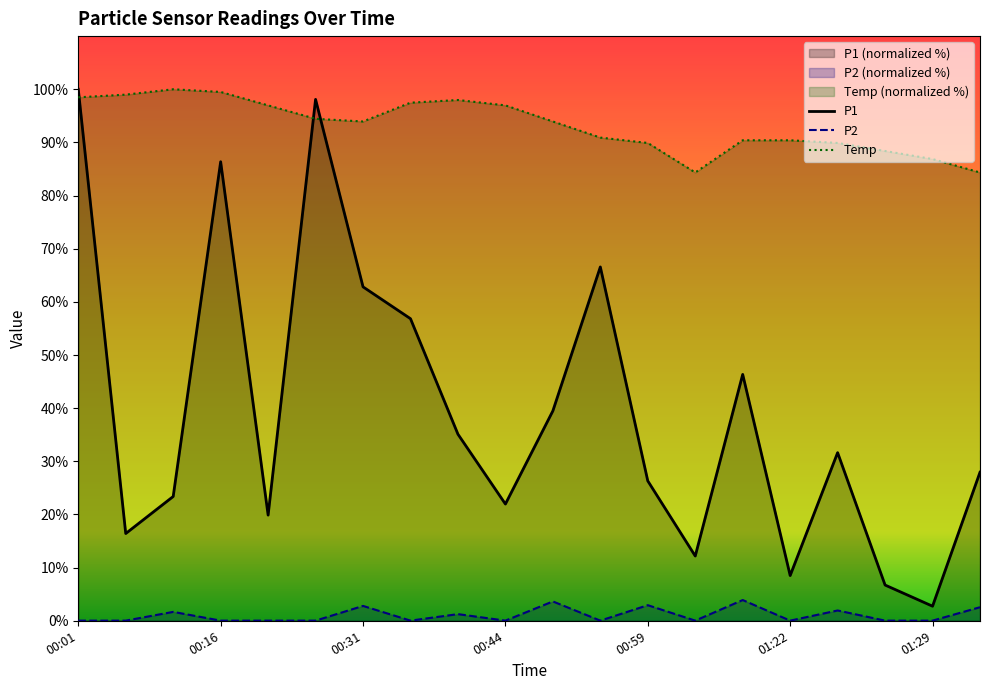

How many data points in P1 are less than 31?

10